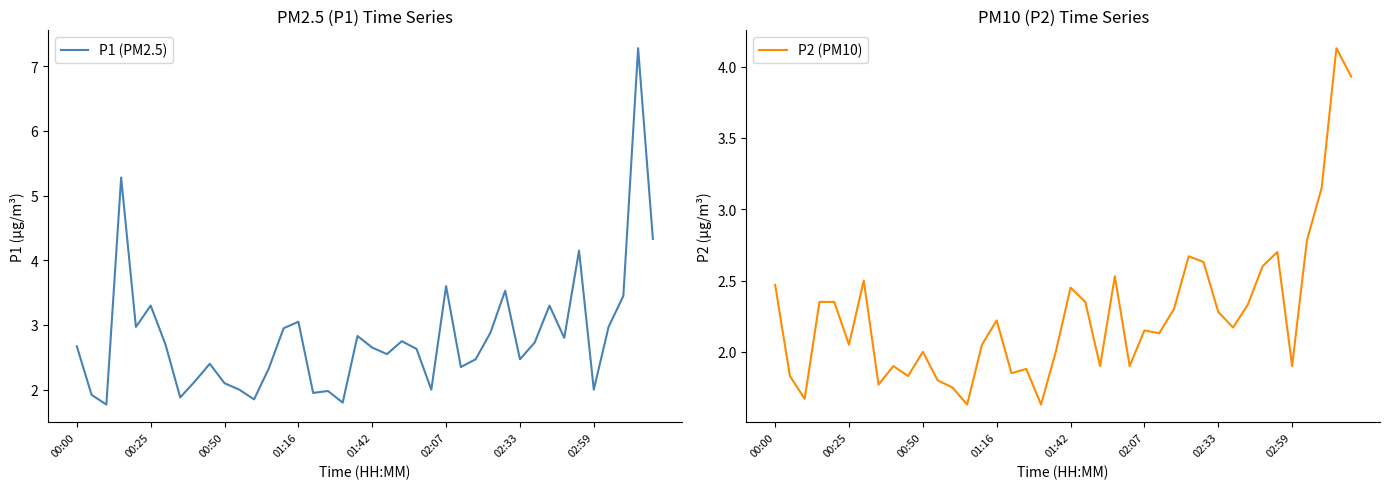

Reading left to right, extract all data points from this chart.

P1 (PM2.5): 2.7	1.9	1.8	5.3	3.0	3.3	2.7	1.9	2.1	2.4	2.1	2.0	1.9	2.3	3.0	3.0	1.9	2.0	1.8	2.8	2.6	2.5	2.8	2.6	2.0	3.6	2.4	2.5	2.9	3.5	2.5	2.7	3.3	2.8	4.2	2.0	3.0	3.5	7.3	4.3
P2 (PM10): 2.5	1.8	1.7	2.4	2.4	2.0	2.5	1.8	1.9	1.8	2.0	1.8	1.8	1.6	2.0	2.2	1.9	1.9	1.6	2.0	2.5	2.4	1.9	2.5	1.9	2.1	2.1	2.3	2.7	2.6	2.3	2.2	2.3	2.6	2.7	1.9	2.8	3.1	4.1	3.9